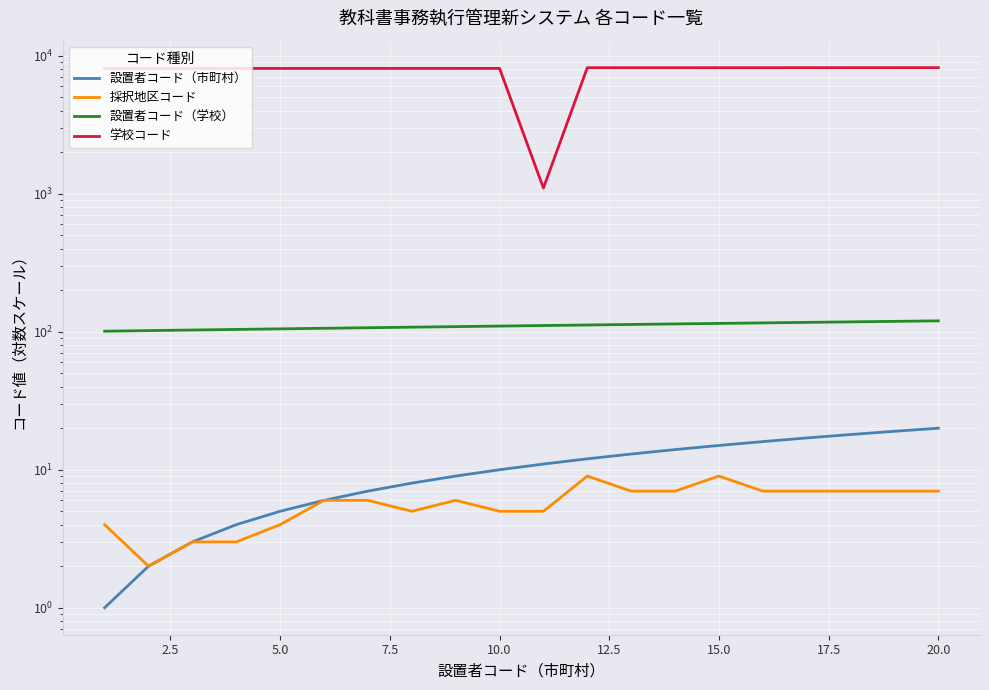

What are all the series names shown in the legend?

設置者コード（市町村）, 採択地区コード, 設置者コード（学校）, 学校コード